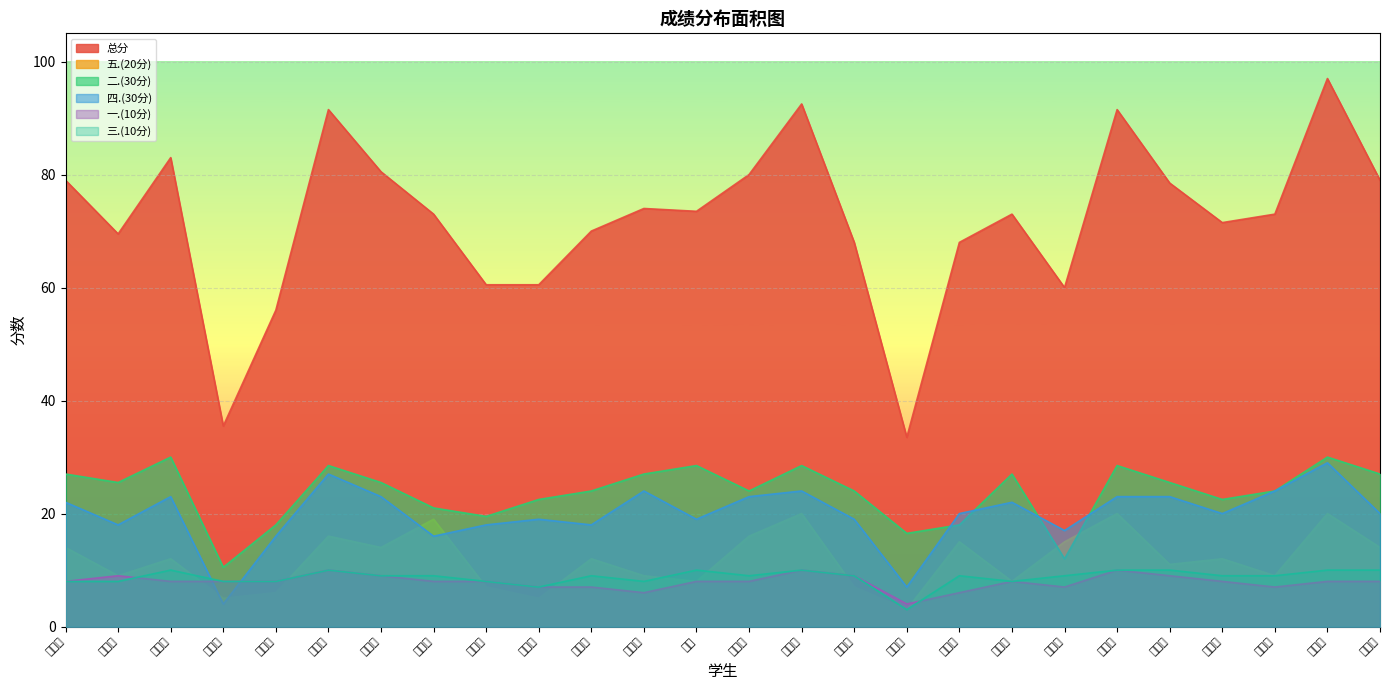

Reading left to right, extract all data points from this chart.

总分: 毕涵硕=79.0	陈伟松=69.5	陈元泽=83.0	迟晓飞=35.5	东荣策=56.0	杜尚恒=91.5	侯姝馨=80.5	刘友兵=73.0	马玉涵=60.5	孟凡哲=60.5	孟祥祥=70.0	邵卫朋=74.0	石鹏=73.5	宋少艺=80.0	孙春宁=92.5	王成帅=68.0	王尚志=33.5	王一诺=68.0	伍海月=73.0	杨文豪=60.0	袁延超=91.5	袁志彬=78.5	张德威=71.5	张家驹=73.0	周星敏=97.0	朱星宇=79.0
五.(20分): 毕涵硕=14.0	陈伟松=9.0	陈元泽=12.0	迟晓飞=5.0	东荣策=6.0	杜尚恒=16.0	侯姝馨=14.0	刘友兵=19.0	马玉涵=7.0	孟凡哲=5.0	孟祥祥=12.0	邵卫朋=9.0	石鹏=8.0	宋少艺=16.0	孙春宁=20.0	王成帅=7.0	王尚志=3.0	王一诺=15.0	伍海月=8.0	杨文豪=15.0	袁延超=20.0	袁志彬=11.0	张德威=12.0	张家驹=9.0	周星敏=20.0	朱星宇=14.0
二.(30分): 毕涵硕=27.0	陈伟松=25.5	陈元泽=30.0	迟晓飞=10.5	东荣策=18.0	杜尚恒=28.5	侯姝馨=25.5	刘友兵=21.0	马玉涵=19.5	孟凡哲=22.5	孟祥祥=24.0	邵卫朋=27.0	石鹏=28.5	宋少艺=24.0	孙春宁=28.5	王成帅=24.0	王尚志=16.5	王一诺=18.0	伍海月=27.0	杨文豪=12.0	袁延超=28.5	袁志彬=25.5	张德威=22.5	张家驹=24.0	周星敏=30.0	朱星宇=27.0
四.(30分): 毕涵硕=22.0	陈伟松=18.0	陈元泽=23.0	迟晓飞=4.0	东荣策=16.0	杜尚恒=27.0	侯姝馨=23.0	刘友兵=16.0	马玉涵=18.0	孟凡哲=19.0	孟祥祥=18.0	邵卫朋=24.0	石鹏=19.0	宋少艺=23.0	孙春宁=24.0	王成帅=19.0	王尚志=7.0	王一诺=20.0	伍海月=22.0	杨文豪=17.0	袁延超=23.0	袁志彬=23.0	张德威=20.0	张家驹=24.0	周星敏=29.0	朱星宇=20.0
一.(10分): 毕涵硕=8.0	陈伟松=9.0	陈元泽=8.0	迟晓飞=8.0	东荣策=8.0	杜尚恒=10.0	侯姝馨=9.0	刘友兵=8.0	马玉涵=8.0	孟凡哲=7.0	孟祥祥=7.0	邵卫朋=6.0	石鹏=8.0	宋少艺=8.0	孙春宁=10.0	王成帅=9.0	王尚志=4.0	王一诺=6.0	伍海月=8.0	杨文豪=7.0	袁延超=10.0	袁志彬=9.0	张德威=8.0	张家驹=7.0	周星敏=8.0	朱星宇=8.0
三.(10分): 毕涵硕=8.0	陈伟松=8.0	陈元泽=10.0	迟晓飞=8.0	东荣策=8.0	杜尚恒=10.0	侯姝馨=9.0	刘友兵=9.0	马玉涵=8.0	孟凡哲=7.0	孟祥祥=9.0	邵卫朋=8.0	石鹏=10.0	宋少艺=9.0	孙春宁=10.0	王成帅=9.0	王尚志=3.0	王一诺=9.0	伍海月=8.0	杨文豪=9.0	袁延超=10.0	袁志彬=10.0	张德威=9.0	张家驹=9.0	周星敏=10.0	朱星宇=10.0